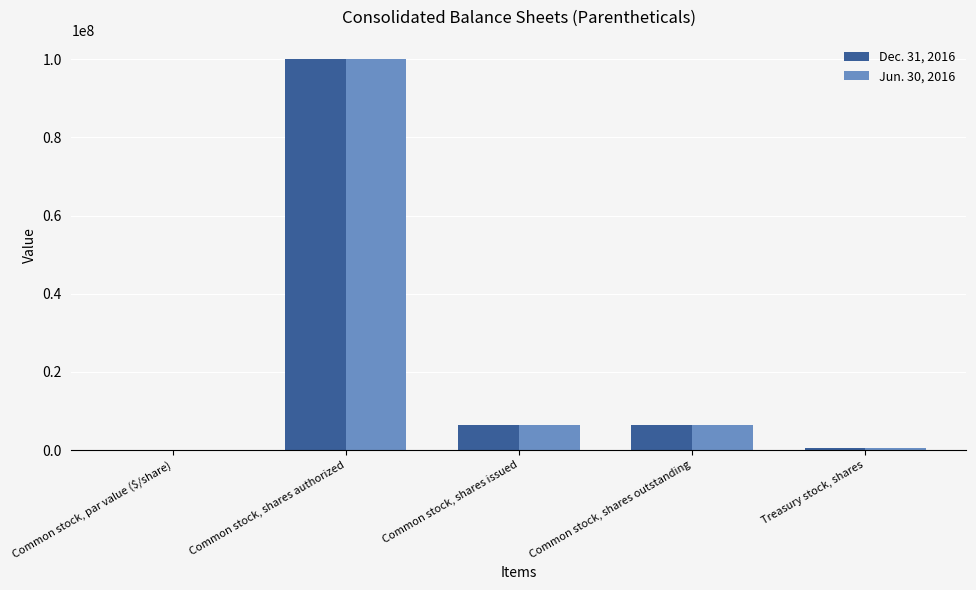

How many groups of bars are there?

5